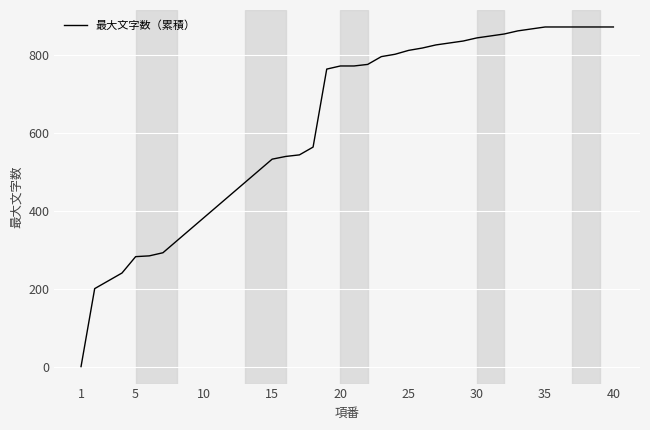

What is the maximum value shown in the chart?

871